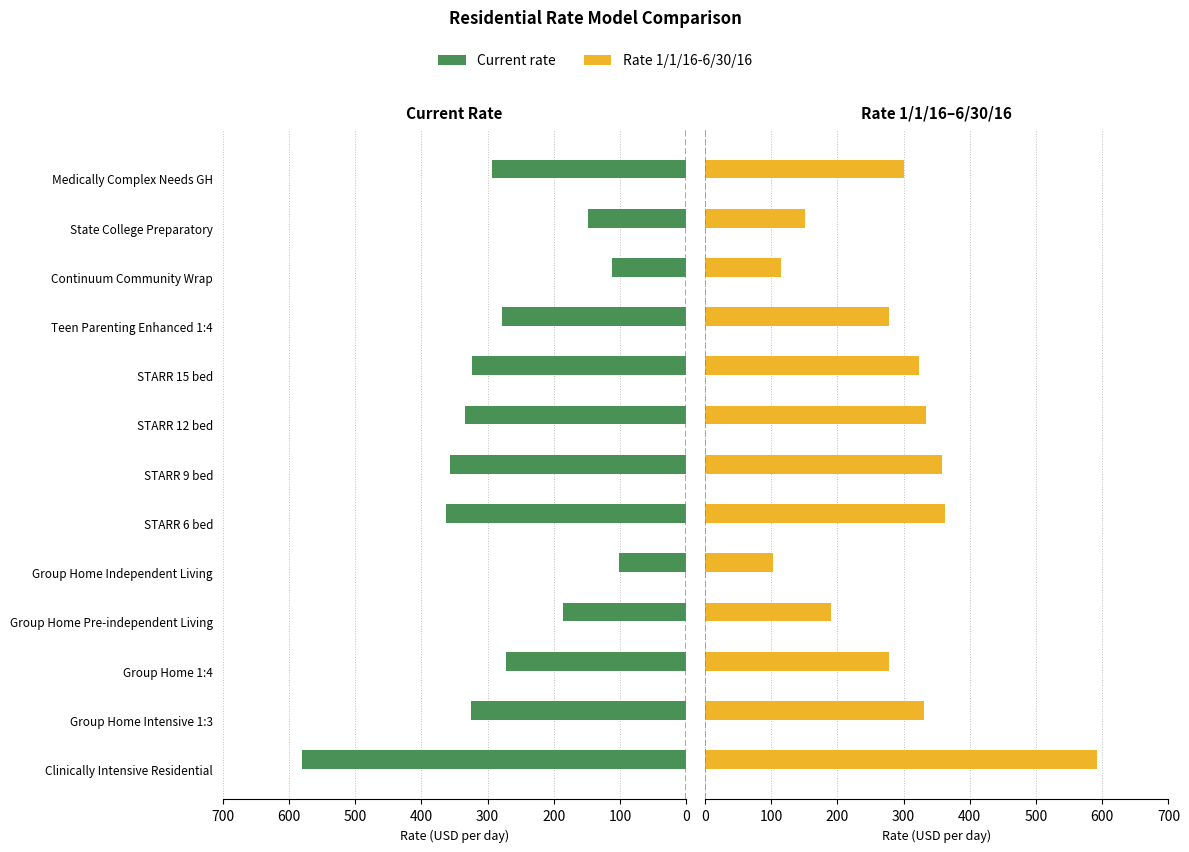

What position from the right is Group Home Independent Living?

9